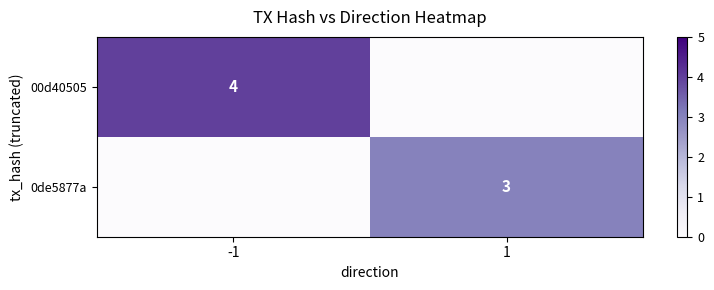

True or false: 00d40505 has a value of 4 at -1.

True